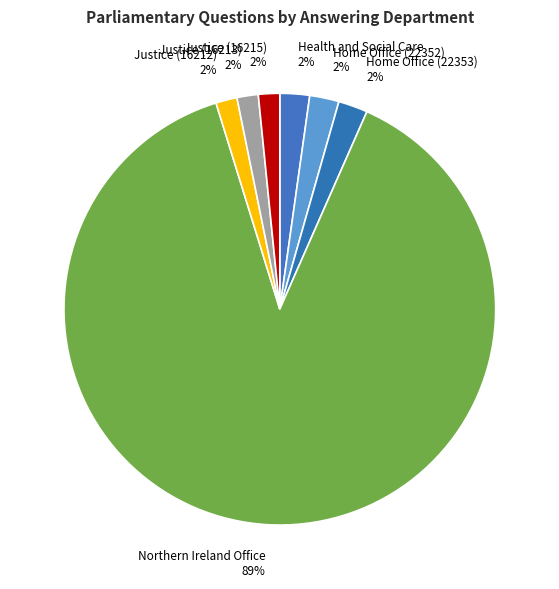

The Health and Social Care slice represents 2% of the pie. True or false?

True